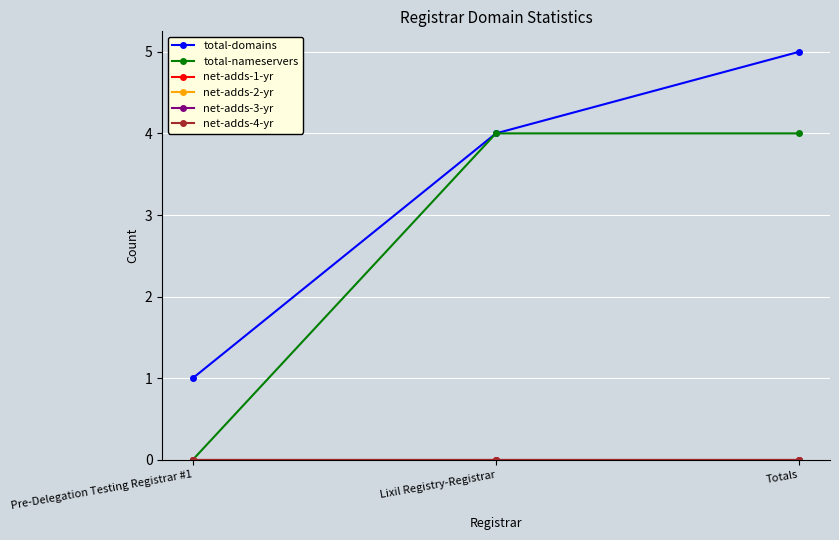

Is it true that total-domains equals 1 at Pre-Delegation Testing Registrar #1?

True